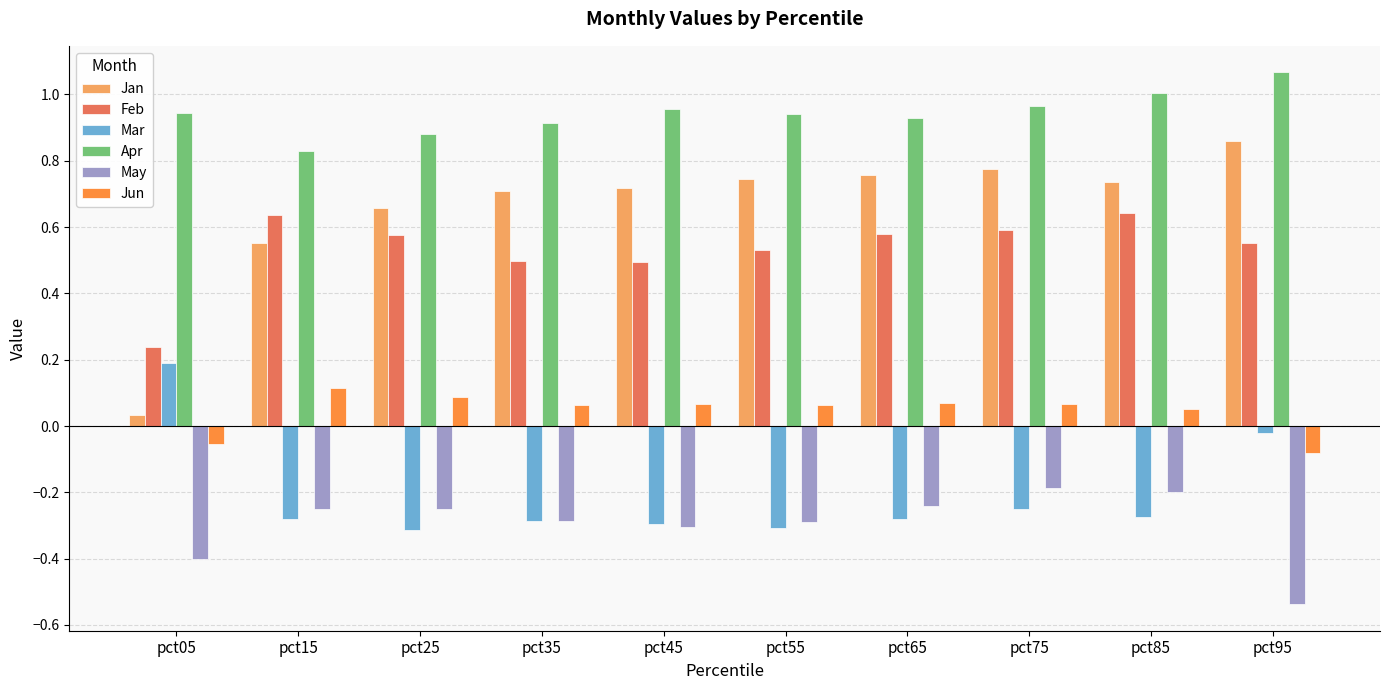

List the series in order of their peak value, highest first.

Apr, Jan, Feb, Mar, Jun, May